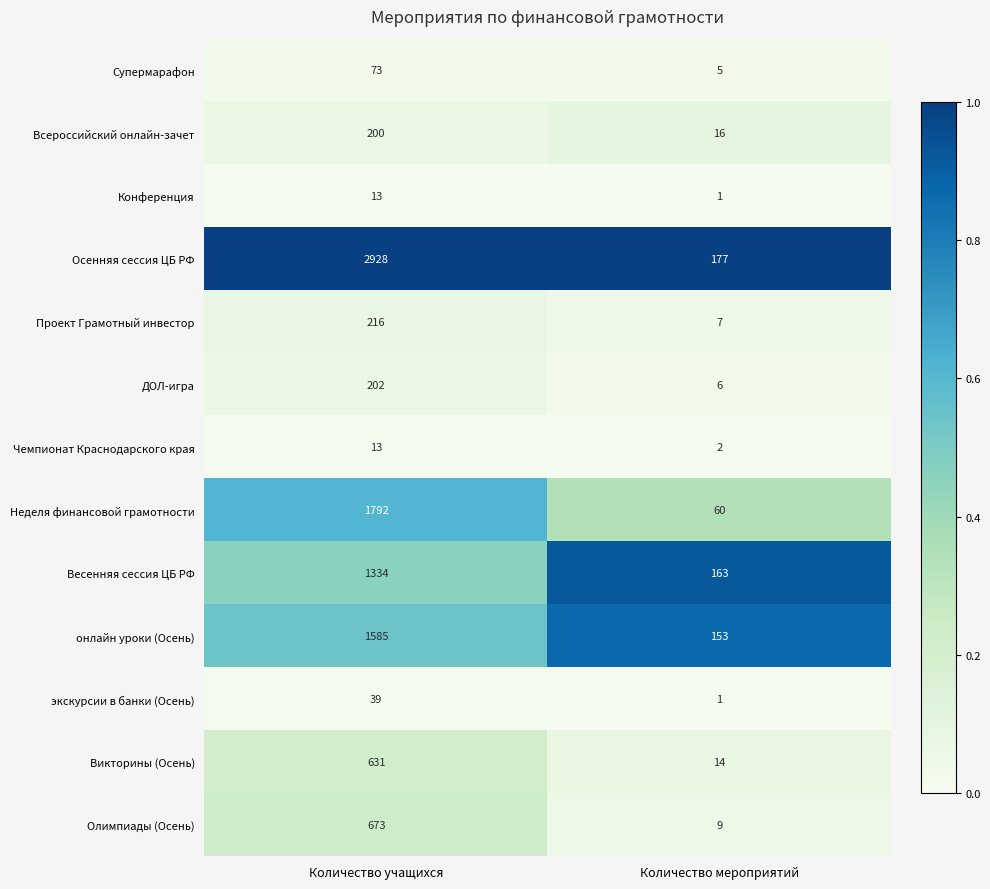

Reading left to right, what are all the values shown in this chart?

Супермарафон: Количество учащихся=73	Количество мероприятий=5
Всероссийский онлайн-зачет: Количество учащихся=200	Количество мероприятий=16
Конференция: Количество учащихся=13	Количество мероприятий=1
Осенняя сессия ЦБ РФ: Количество учащихся=2928	Количество мероприятий=177
Проект Грамотный инвестор: Количество учащихся=216	Количество мероприятий=7
ДОЛ-игра: Количество учащихся=202	Количество мероприятий=6
Чемпионат Краснодарского края: Количество учащихся=13	Количество мероприятий=2
Неделя финансовой грамотности: Количество учащихся=1792	Количество мероприятий=60
Весенняя сессия ЦБ РФ: Количество учащихся=1334	Количество мероприятий=163
онлайн уроки (Осень): Количество учащихся=1585	Количество мероприятий=153
экскурсии в банки (Осень): Количество учащихся=39	Количество мероприятий=1
Викторины (Осень): Количество учащихся=631	Количество мероприятий=14
Олимпиады (Осень): Количество учащихся=673	Количество мероприятий=9